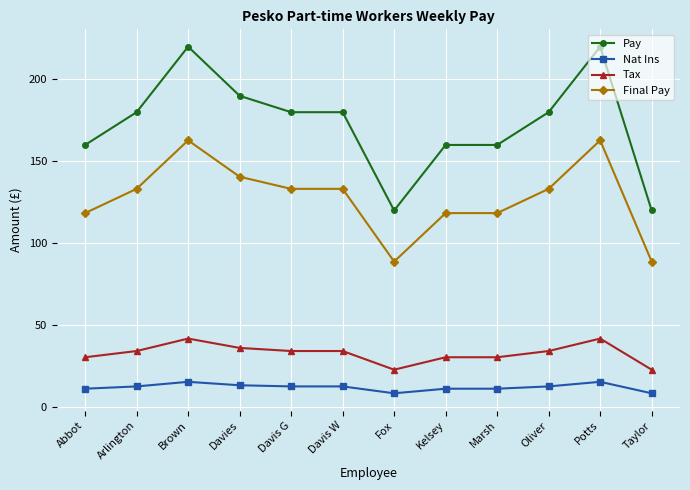

At which category does Final Pay reach its first local peak?

Brown